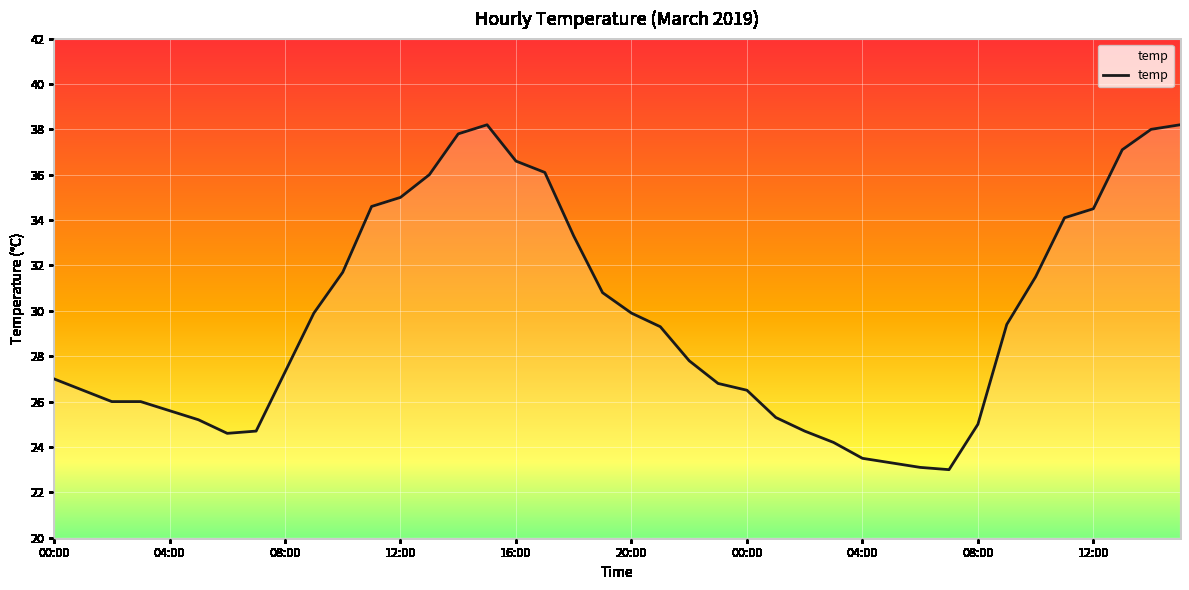

What is the maximum value shown in the chart?

38.2